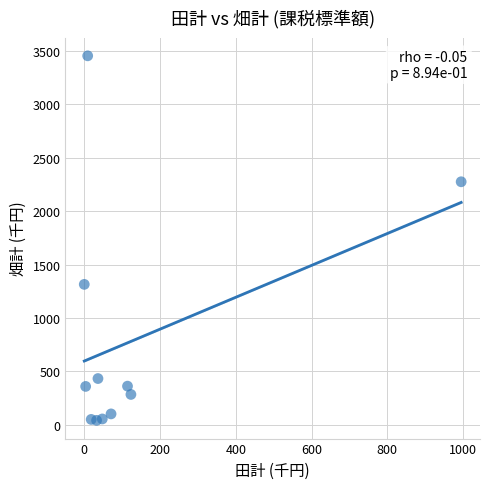

What is the range of X values (max minus min)?

995.0